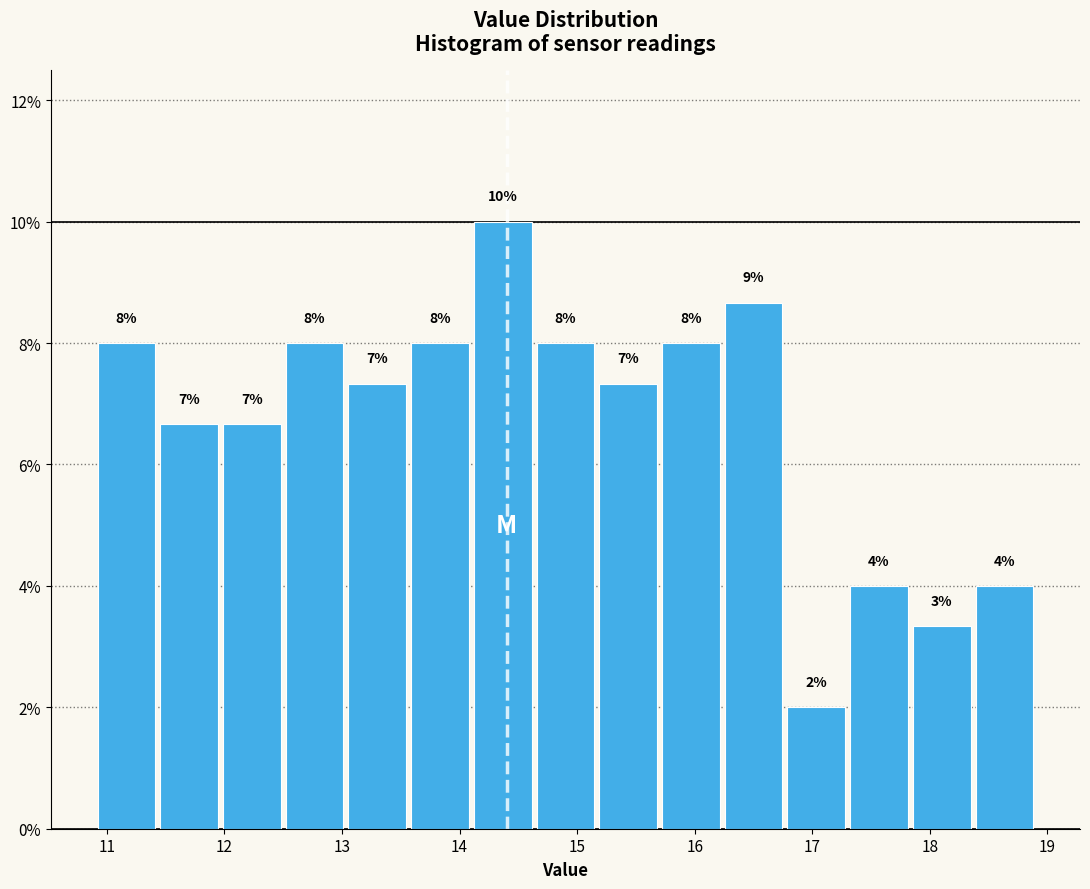

Which range on the x-axis has the tallest bar?

14.1 to 14.6